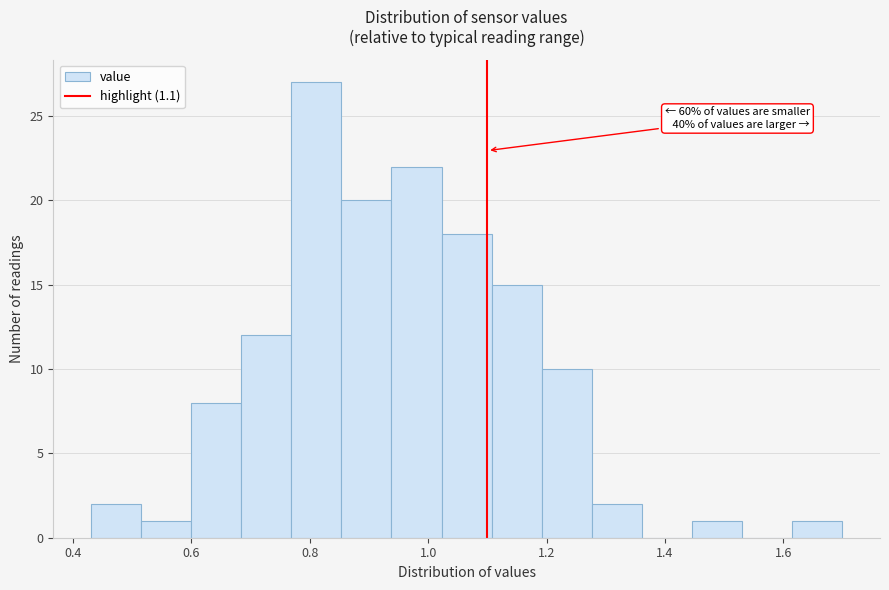

Which range on the x-axis has the tallest bar?

0.76 to 0.86